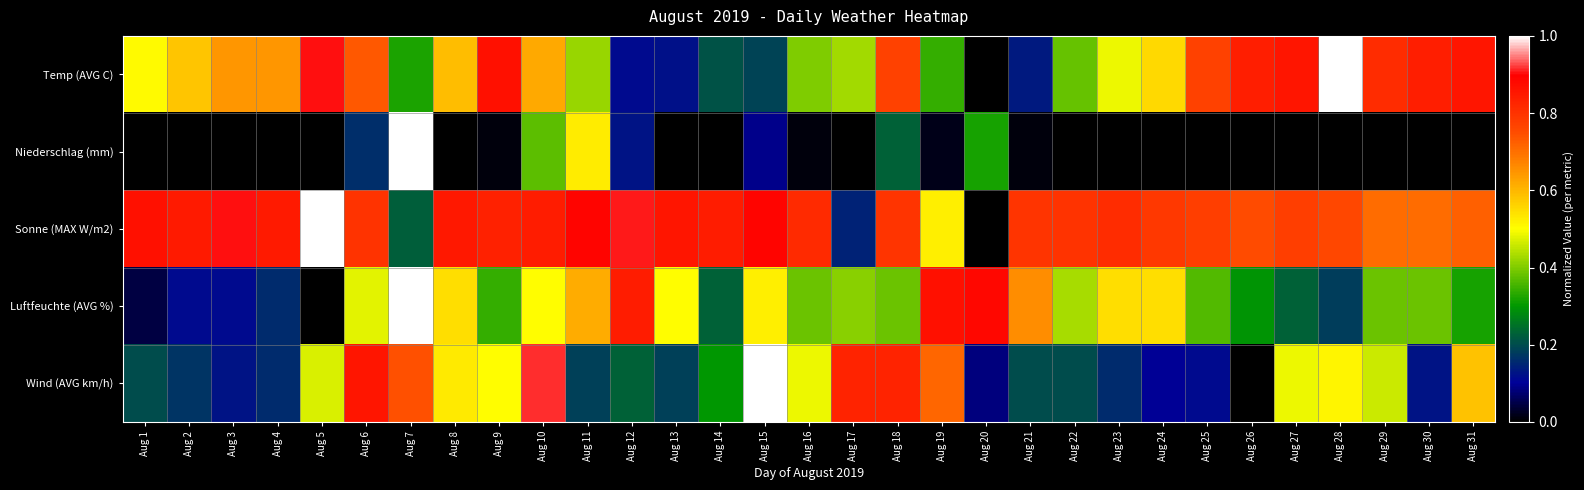

At which category is the sum across all series the highest?

Aug 7